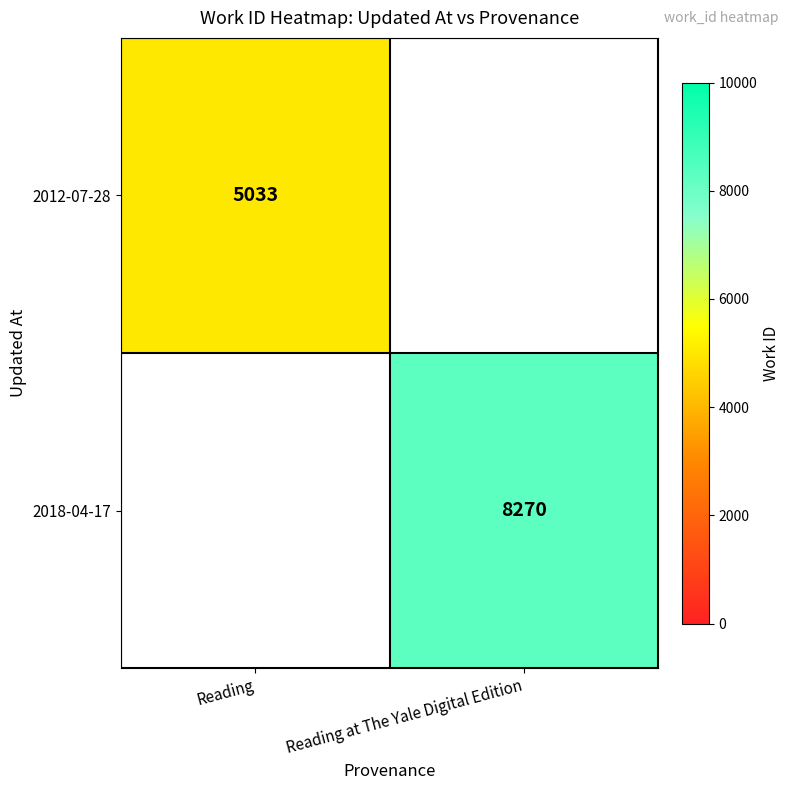

True or false: 2012-07-28 has a value of 5033 at Reading.

True